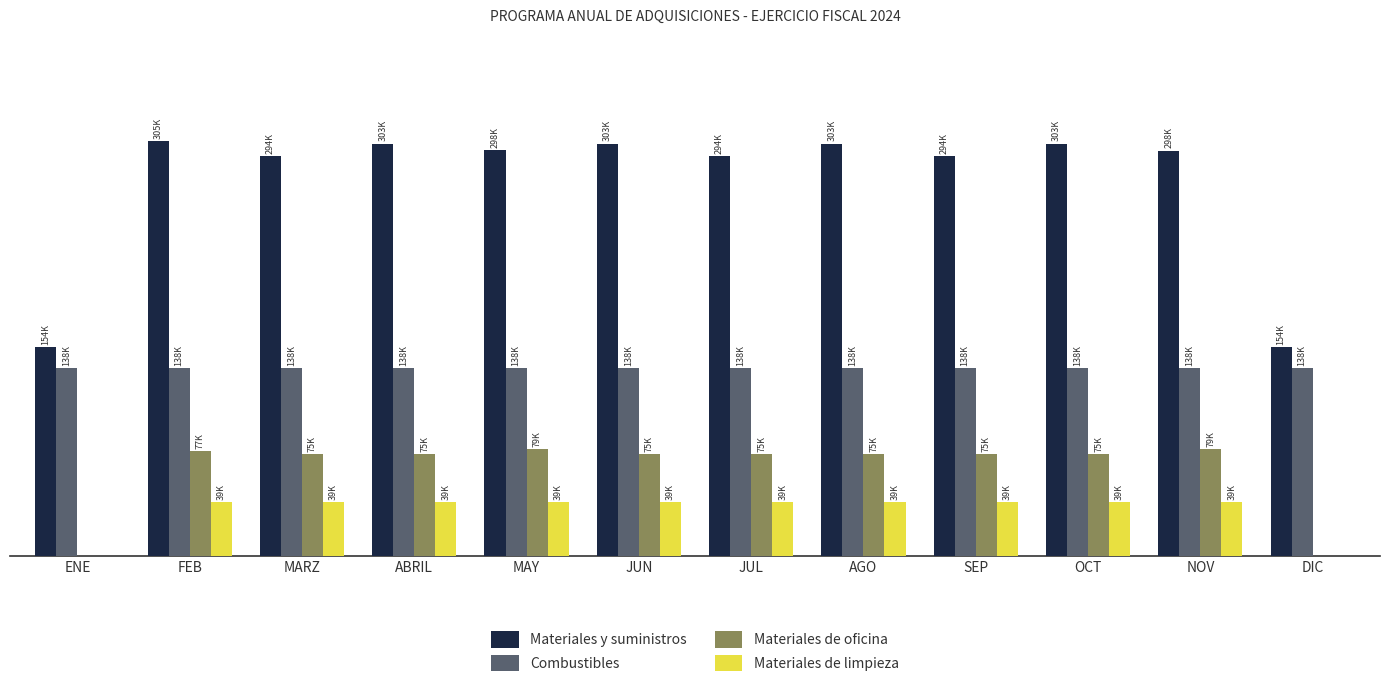

Where is Materiales de oficina nearest to the value 39400?

MARZ